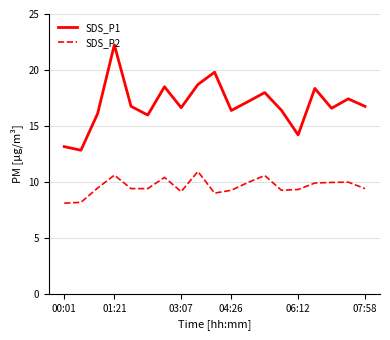

What is the difference between the maximum and minimum values in the SDS_P1 series?

9.4